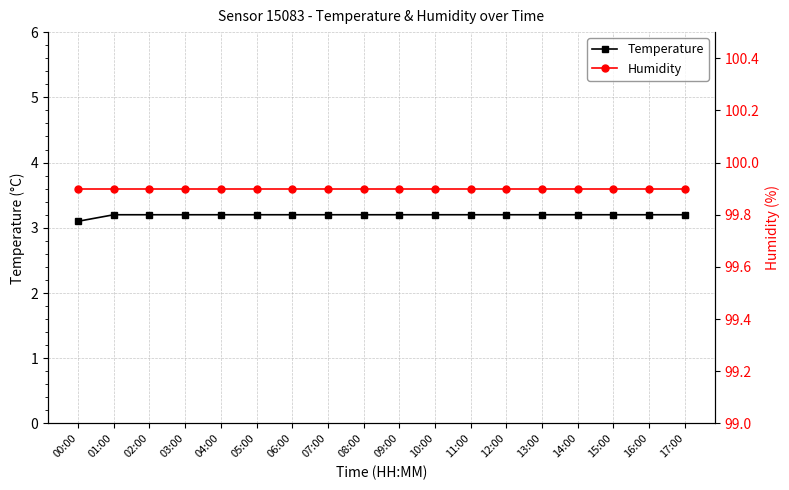

What is the label of the 8th point from the left?

07:00